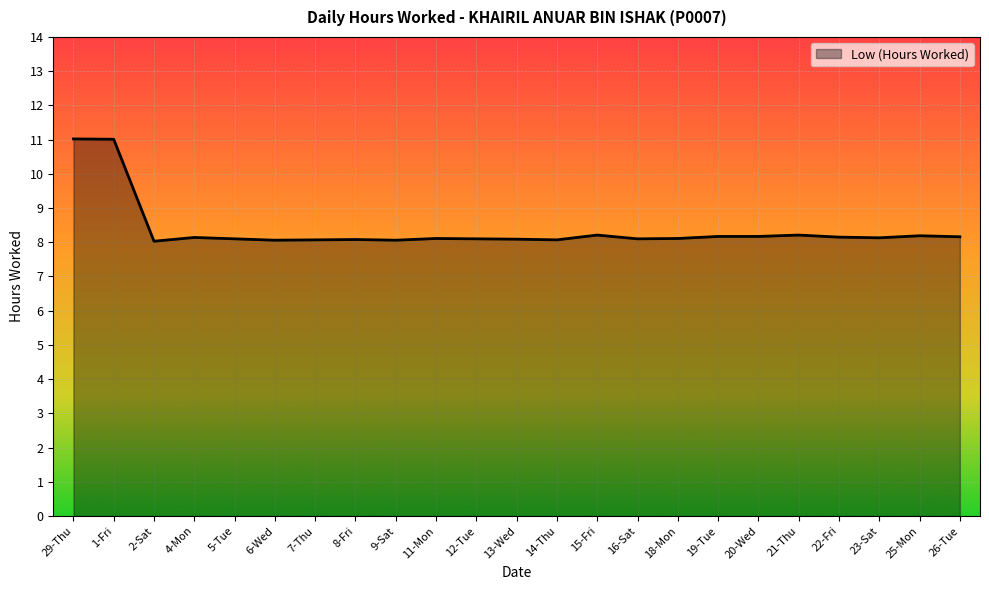

What is the ratio of the value at 22-Fri to the value at 4-Mon?

1.0